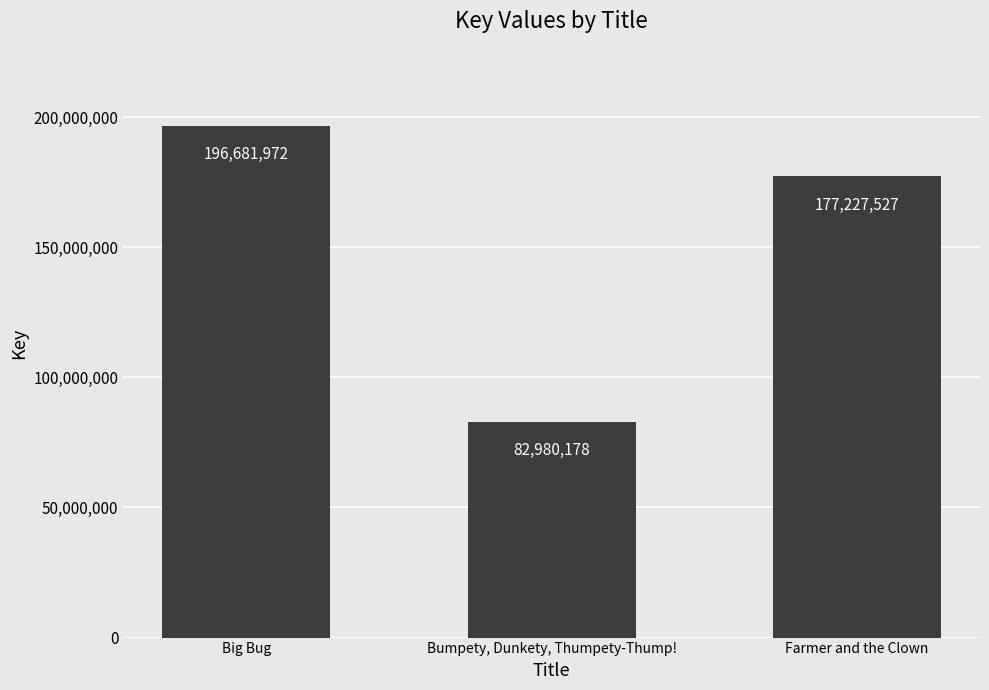

How many bars are there in total?

3